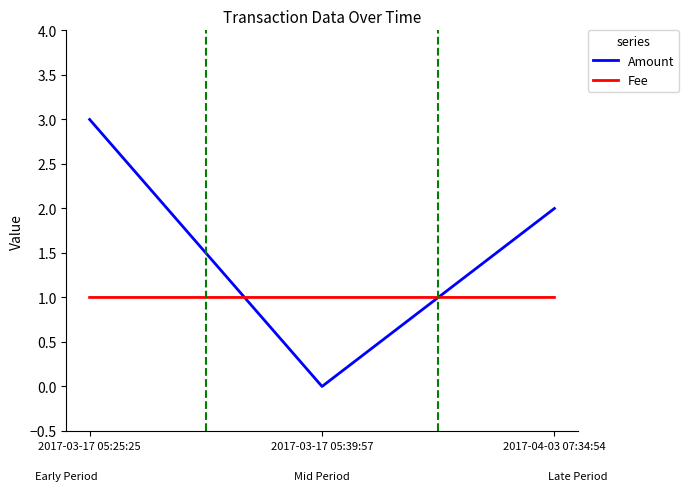

What is the average value of the Amount series?

1.7